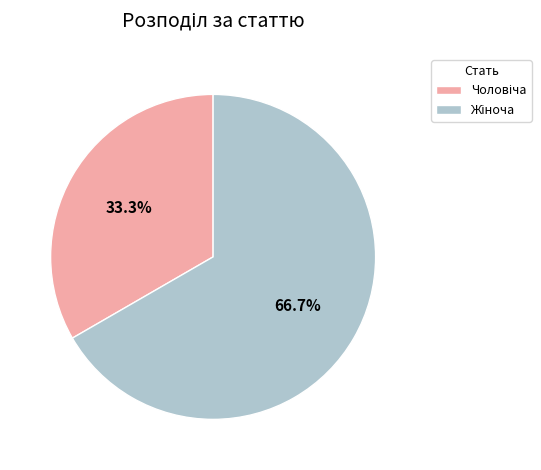

To the nearest percent, what is the average slice percentage?

50%